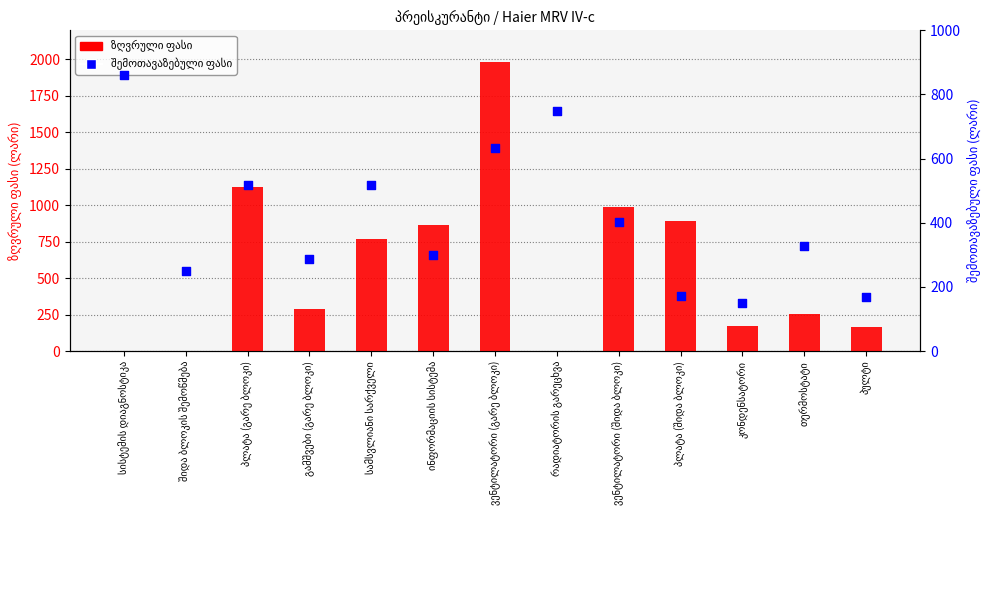

At which category is the sum across all series the highest?

ვენტილატორი (გარე ბლოკი)